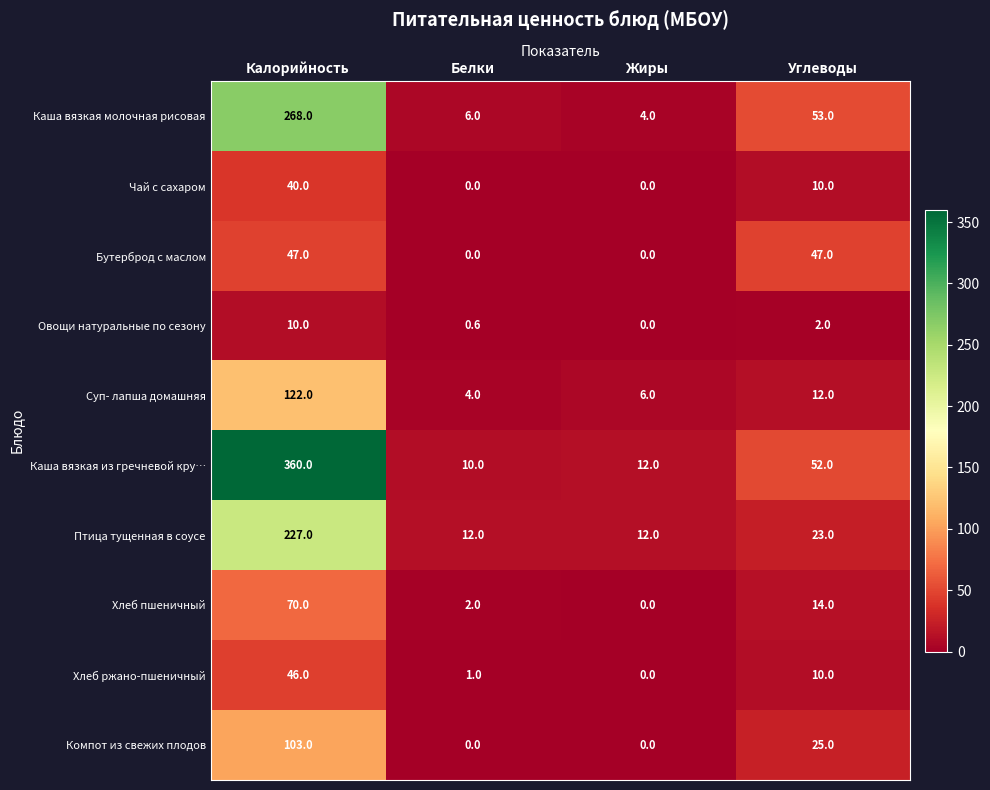

Rank the categories by Овощи натуральные по сезону value from highest to lowest.

Калорийность, Углеводы, Белки, Жиры